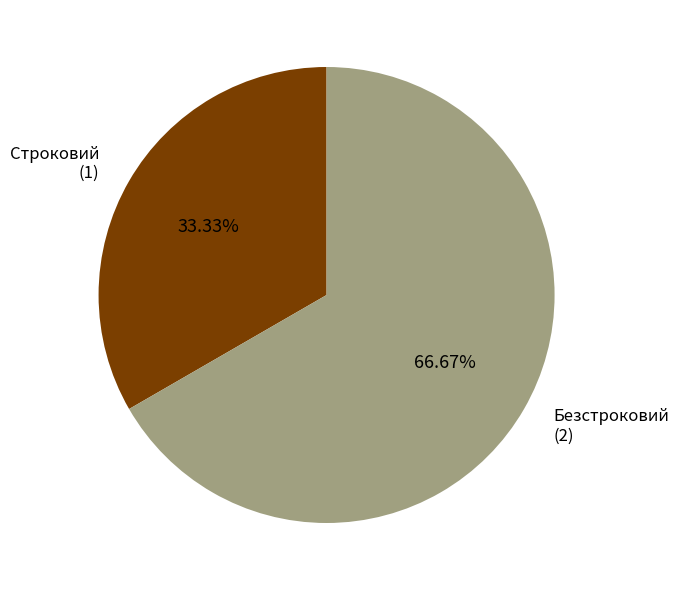

Does any single category account for the majority?

Yes